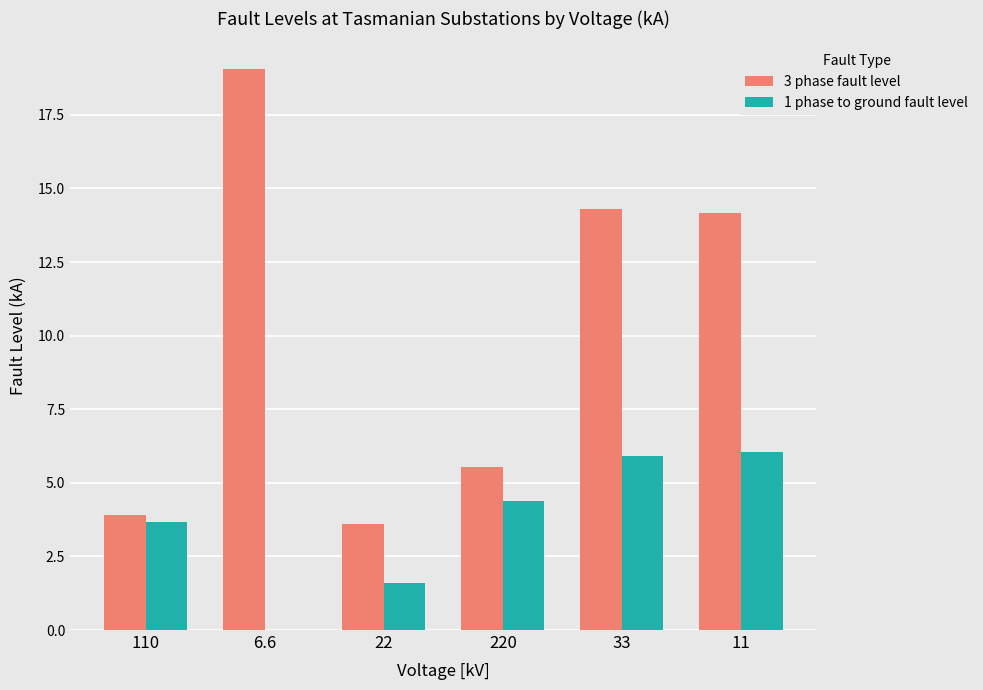

Which series changed the most between 6.6 and 220?

3 phase fault level